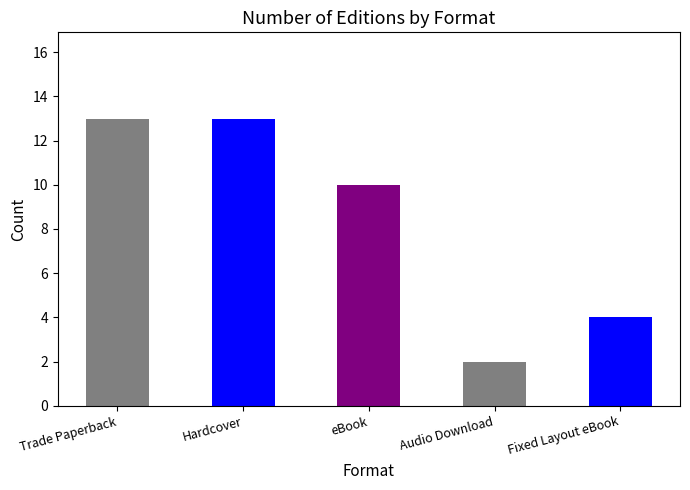

Reading right to left, what are all the values shown in this chart?

4	2	10	13	13